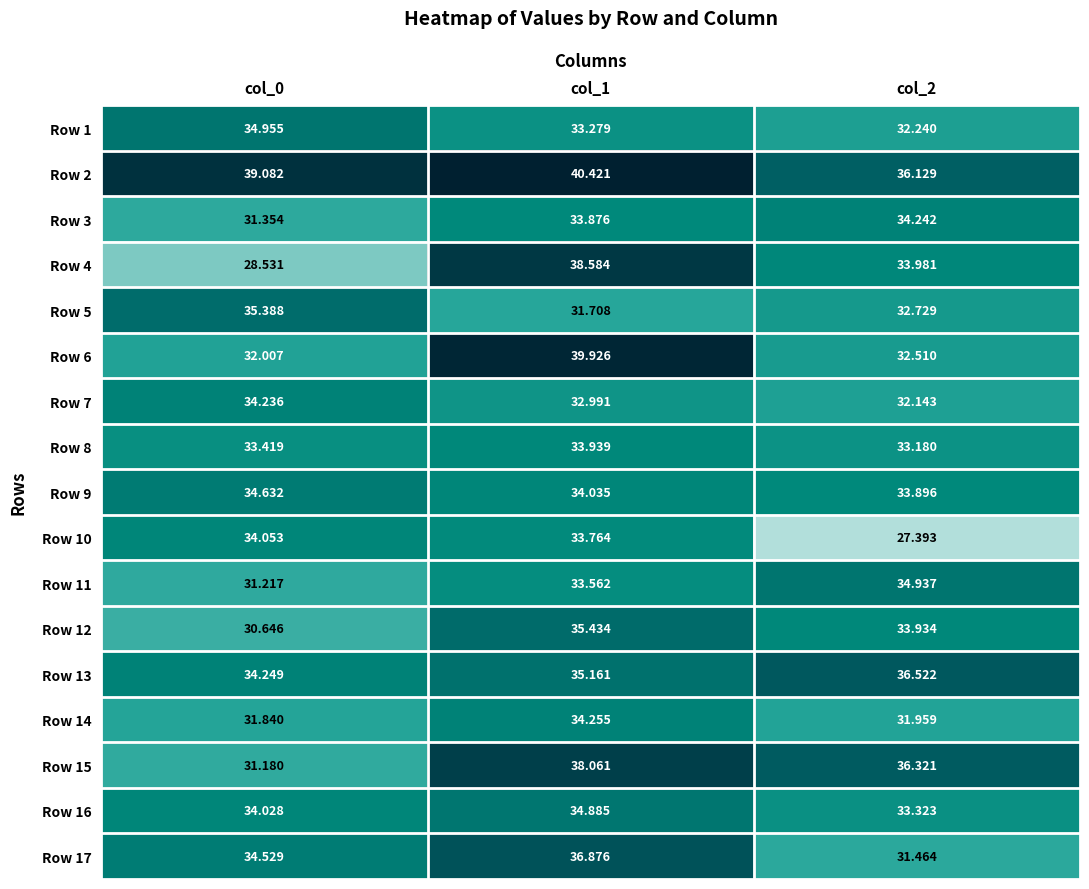

What is the smallest value displayed?

27.4